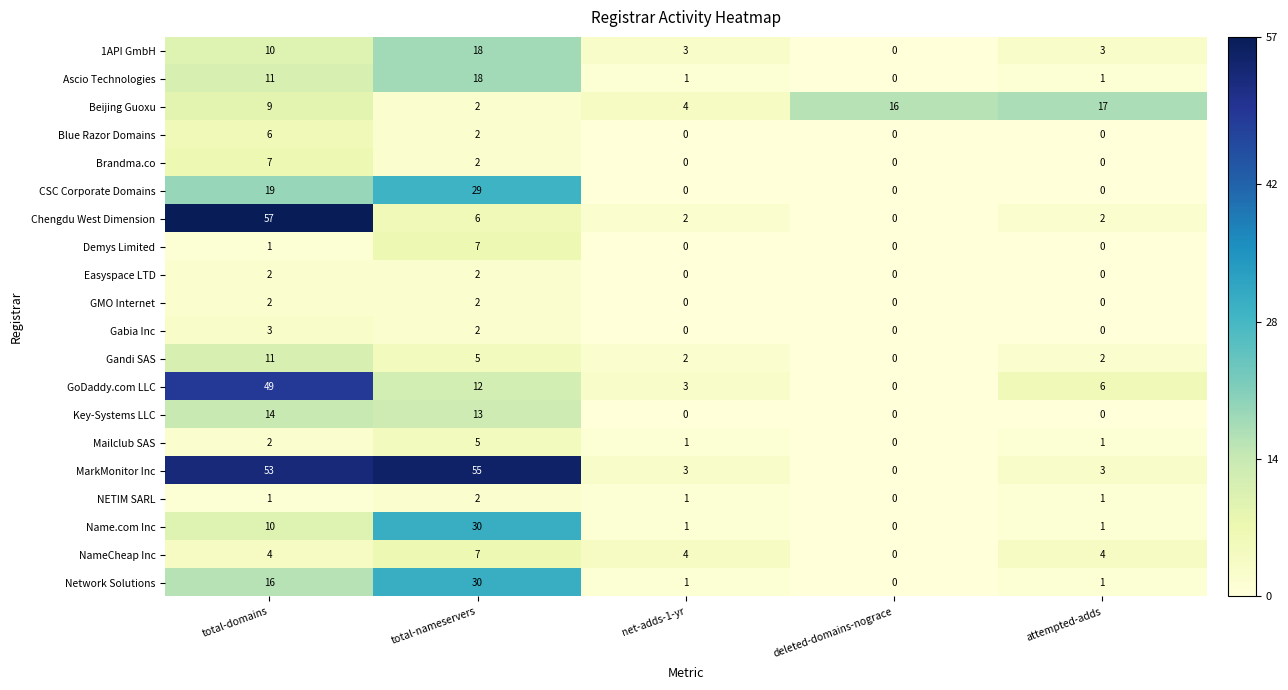

What is the highest value of the Ascio Technologies series?

18